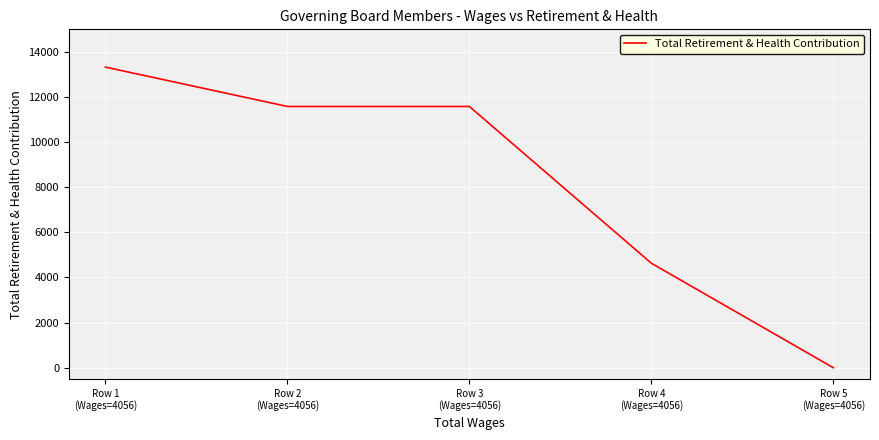

How many values are below 11581?

2